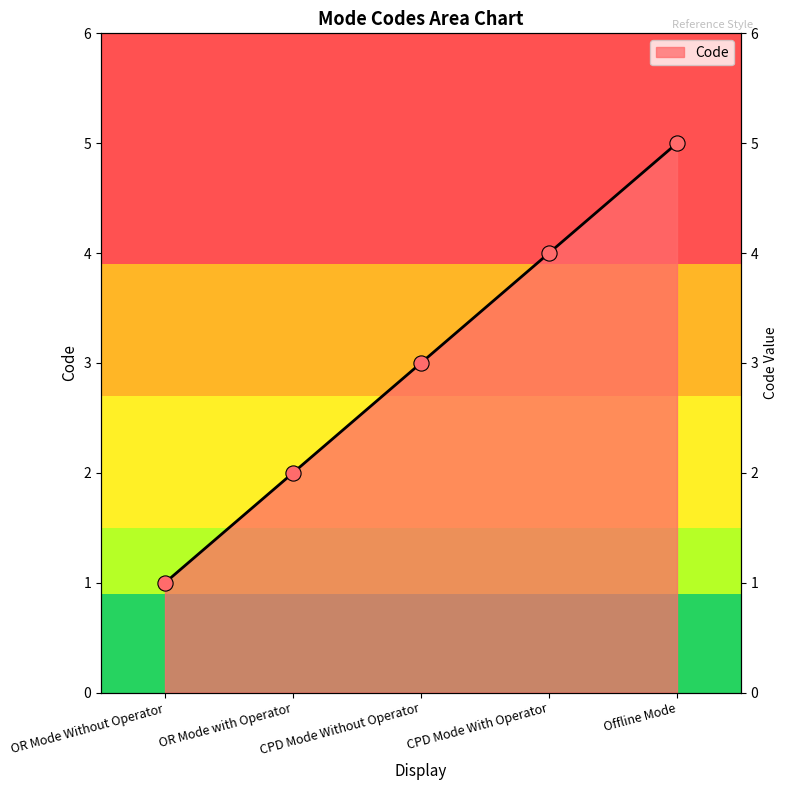

What is the change in value from CPD Mode Without Operator to CPD Mode With Operator?

+1